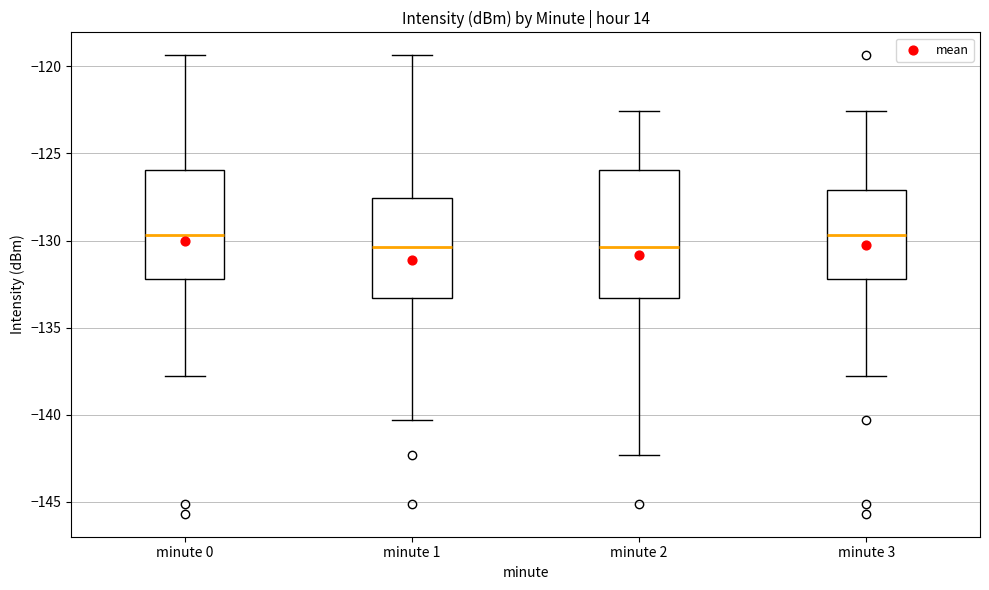

Reading left to right, transcribe this box plot: for each box, give where its median line is, the range the box spans, and where its two whiskers end, as read against the y-axis. The values are not printed on the chart, so give them approximately, as read against the axis.

minute 0: median -129.5, box -132.0 to -126.0, whiskers -137.5 to -119.5
minute 1: median -130.5, box -133.5 to -127.5, whiskers -140.5 to -119.5
minute 2: median -130.5, box -133.5 to -126.0, whiskers -142.5 to -122.5
minute 3: median -129.5, box -132.0 to -127.0, whiskers -137.5 to -122.5